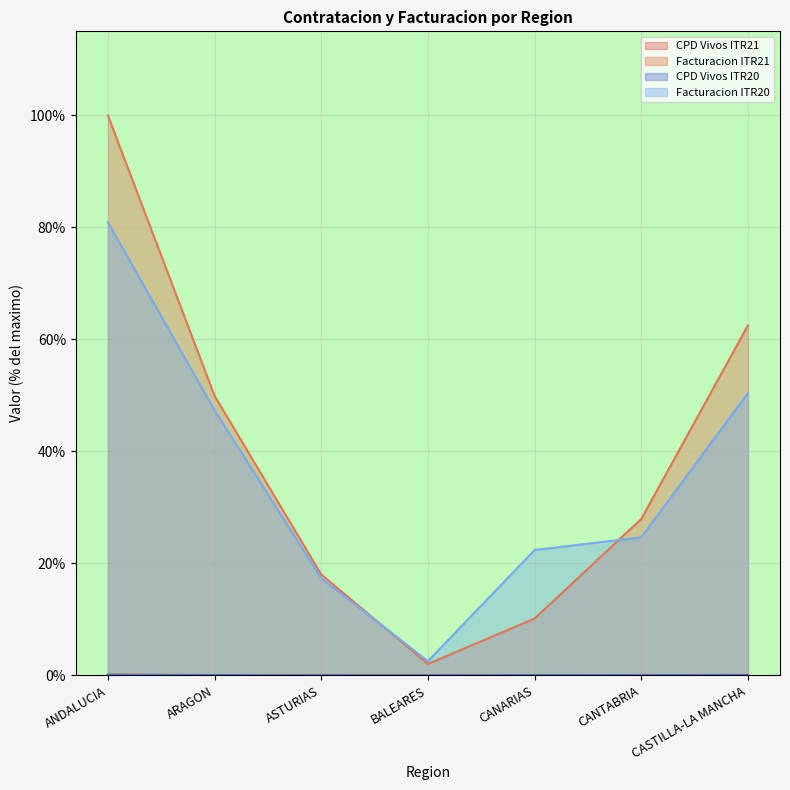

Which has a higher value, CASTILLA-LA MANCHA or ARAGON?

CASTILLA-LA MANCHA